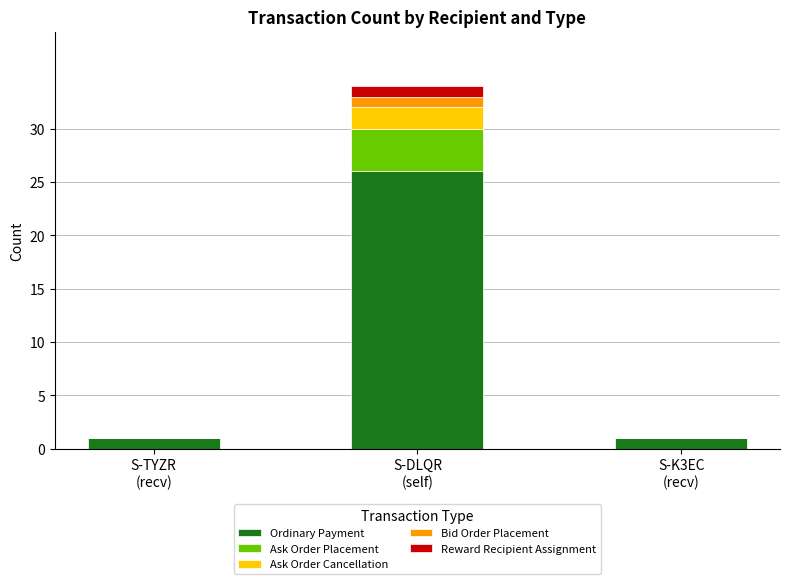

What is the highest value of the Ordinary Payment series?

26